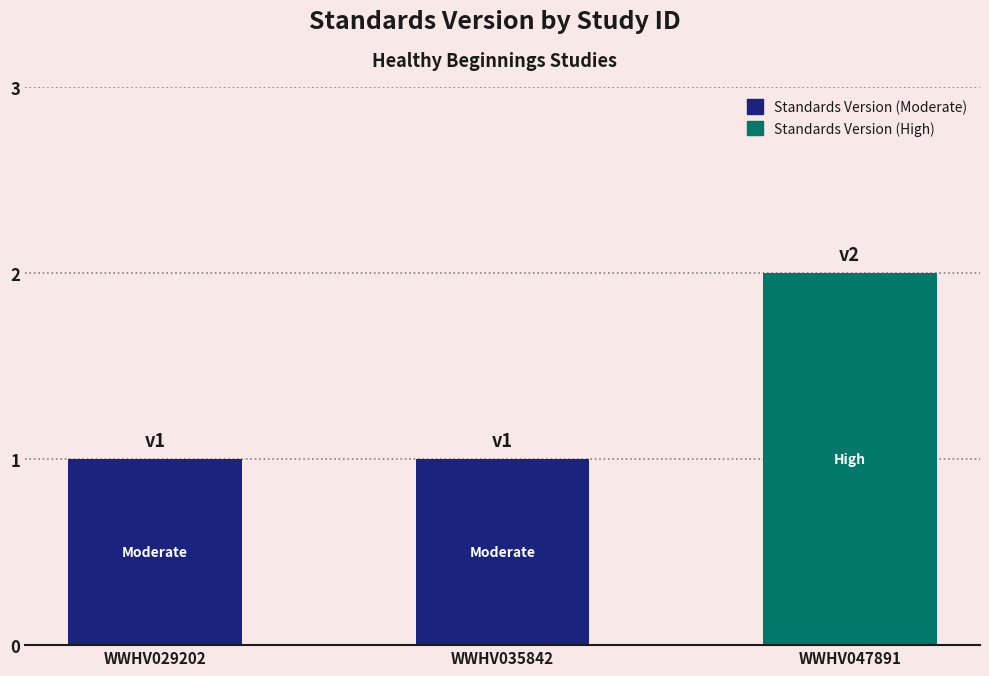

Is it true that the value at WWHV035842 is 0?

False